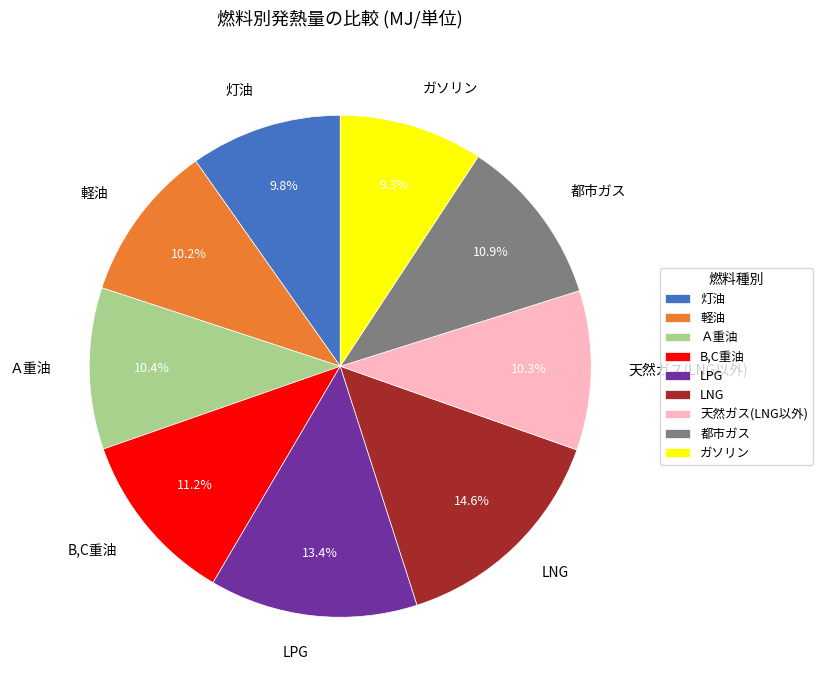

Is there a majority slice in this chart?

No